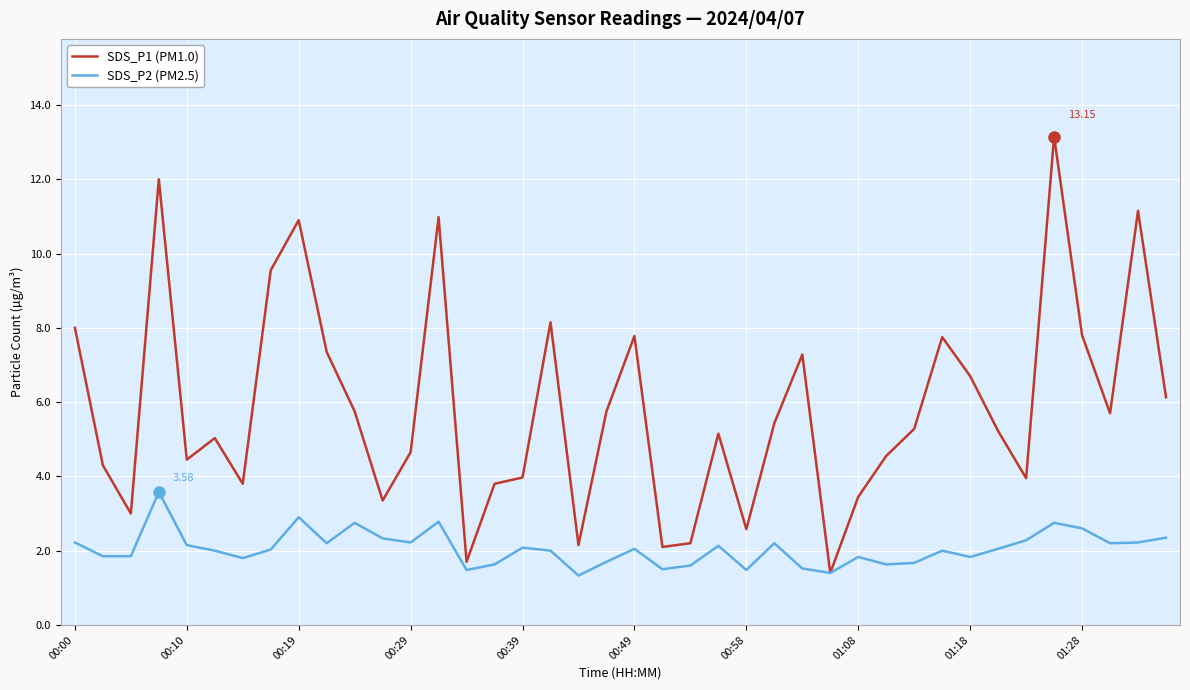

What are all the series names shown in the legend?

SDS_P1 (PM1.0), SDS_P2 (PM2.5)